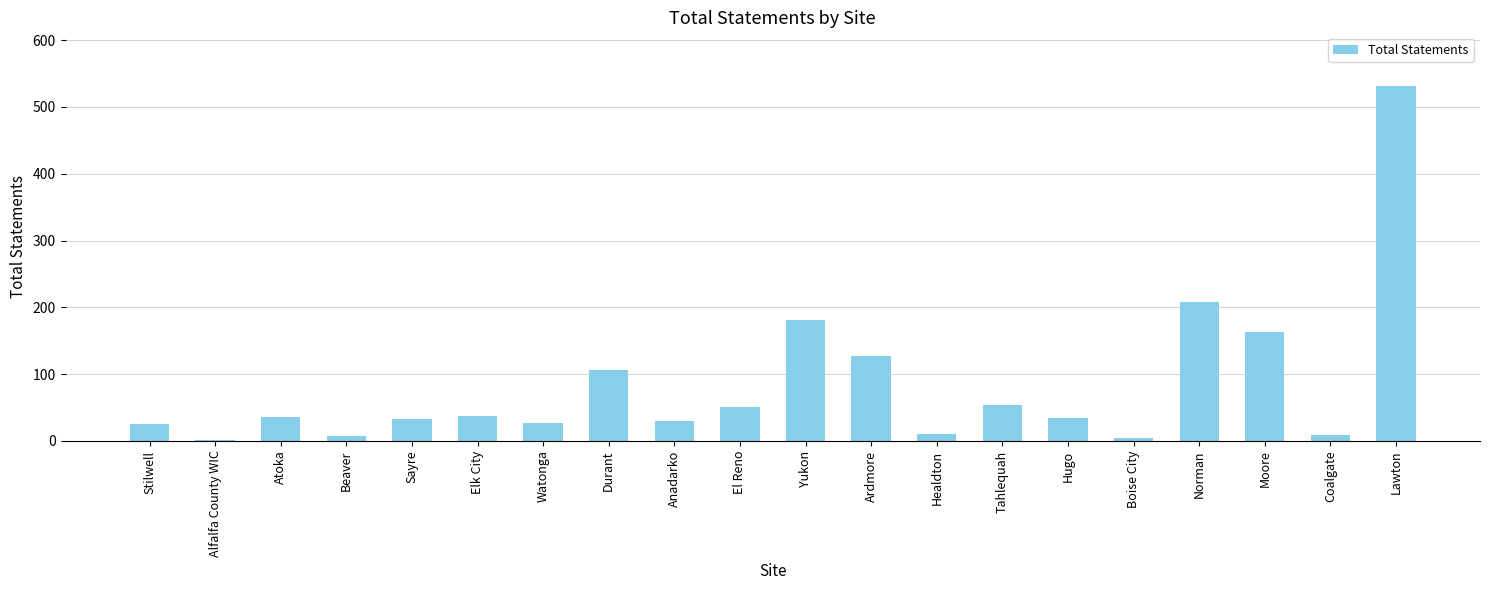

The value at El Reno is 71. True or false?

False